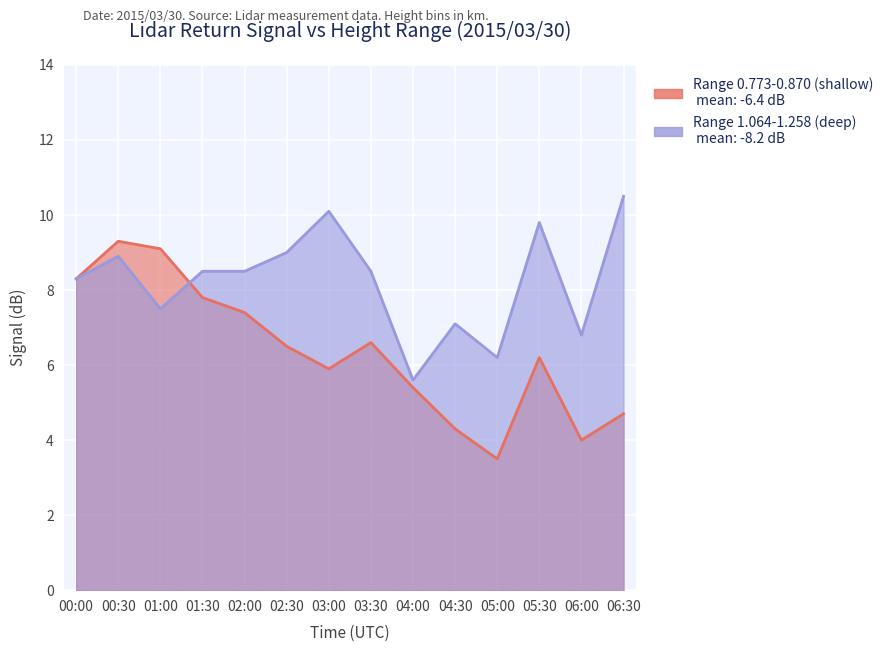

Reading right to left, what are all the values shown in this chart?

Range 0.773-0.870 (shallow): 4.7	4.0	6.2	3.5	4.3	5.4	6.6	5.9	6.5	7.4	7.8	9.1	9.3	8.3
Range 1.064-1.258 (deep): 10.5	6.8	9.8	6.2	7.1	5.6	8.5	10.1	9.0	8.5	8.5	7.5	8.9	8.3